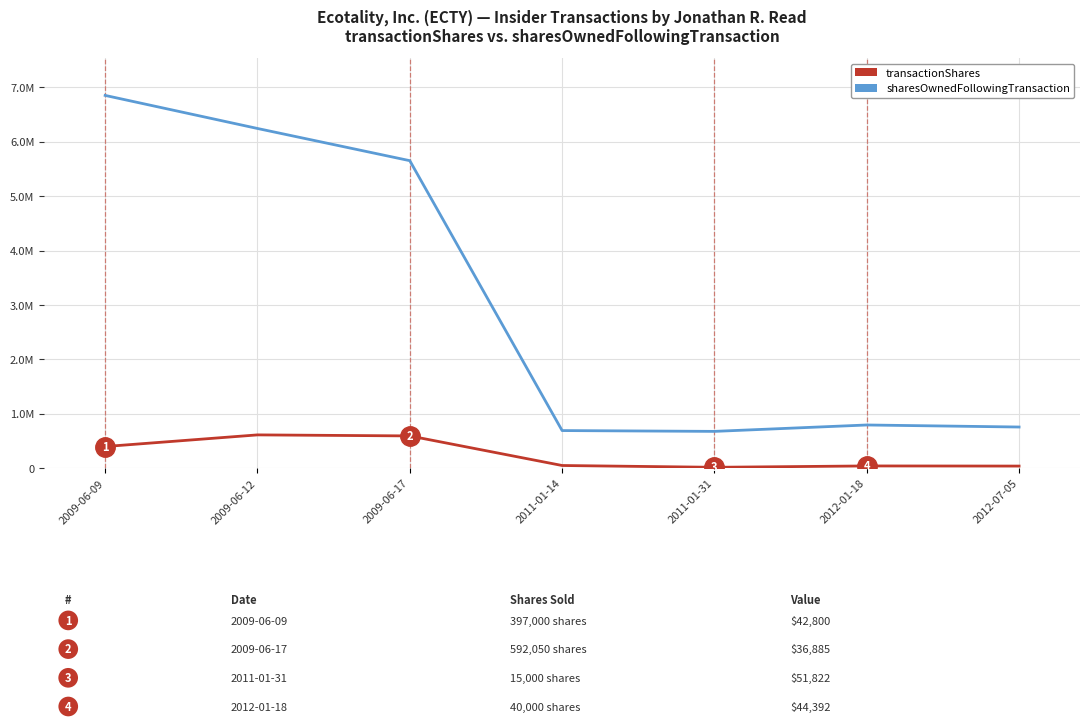

True or false: transactionShares and sharesOwnedFollowingTransaction intersect in this chart.

False